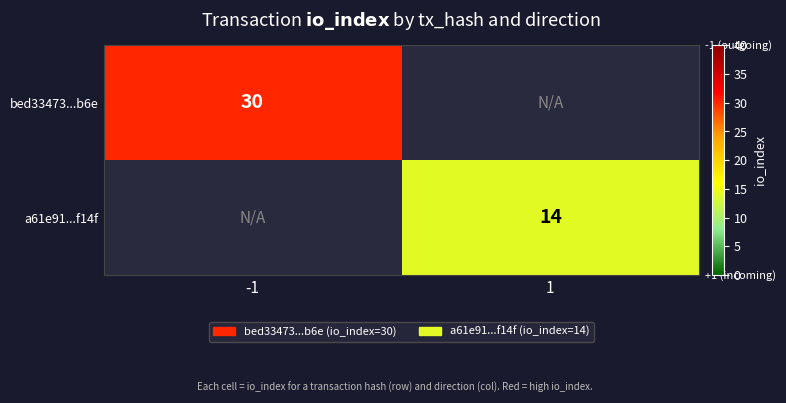

Is it true that a61e91...f14f equals 14 at 1?

True